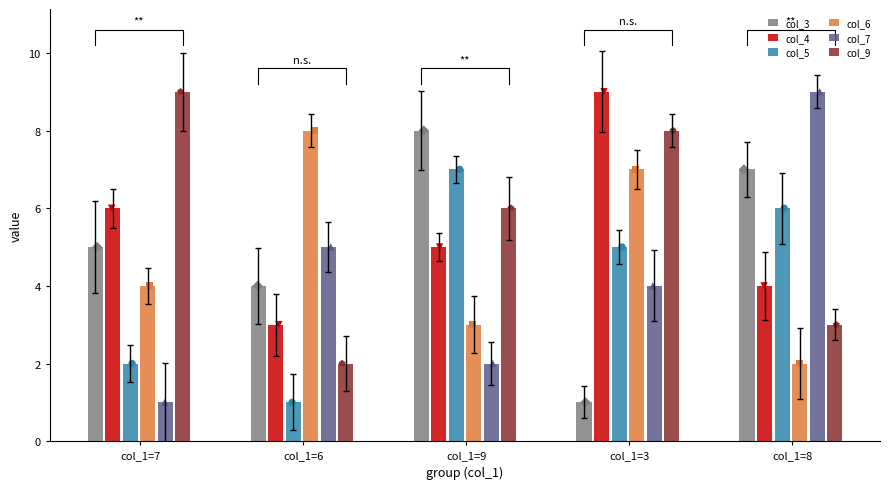

What are all the series names shown in the legend?

col_3, col_4, col_5, col_6, col_7, col_9